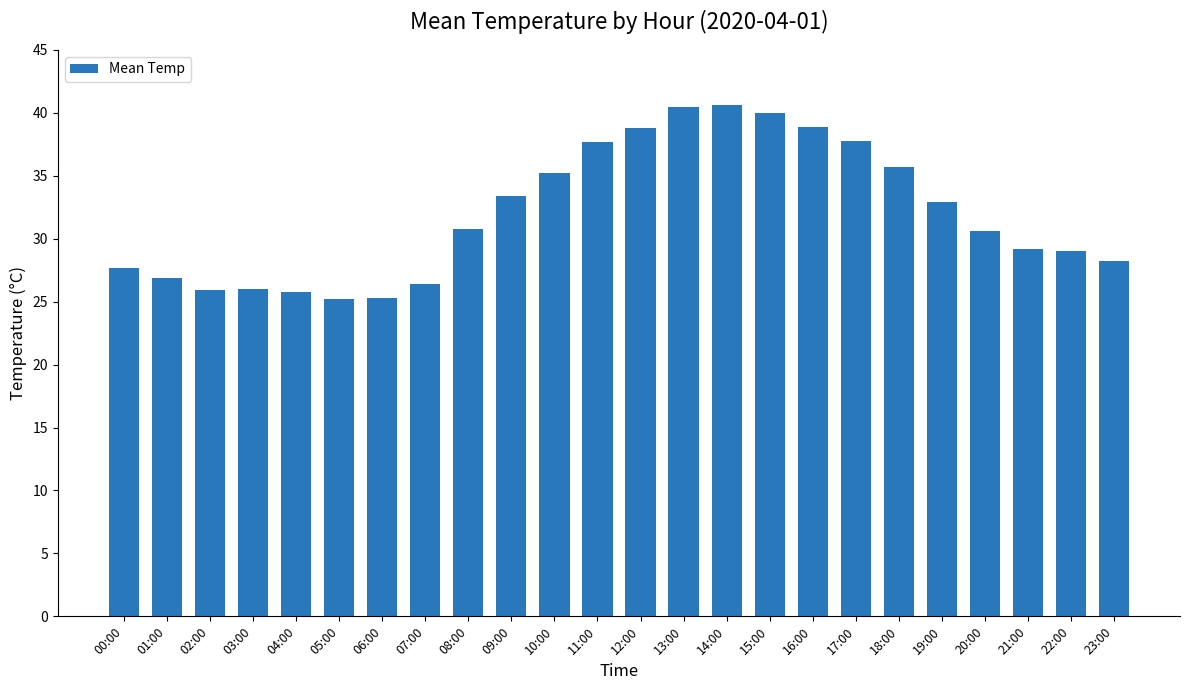

What is the value of the 10th bar from the left?

33.4